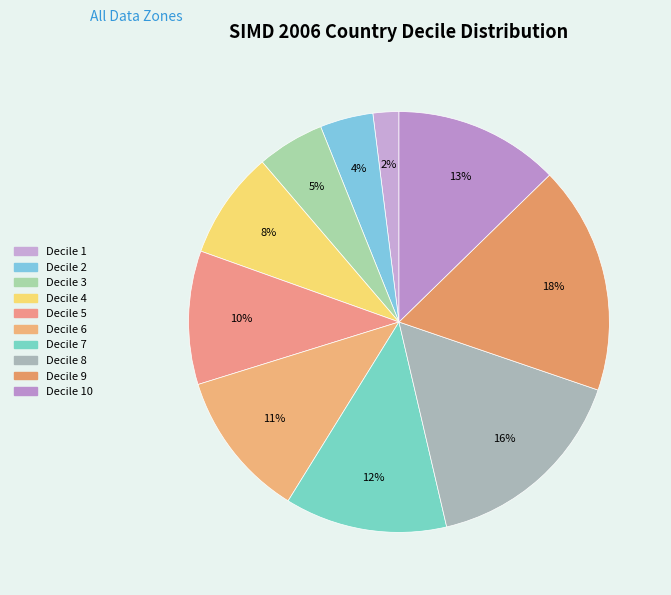

Which category has the smallest portion of the pie?

Decile 1